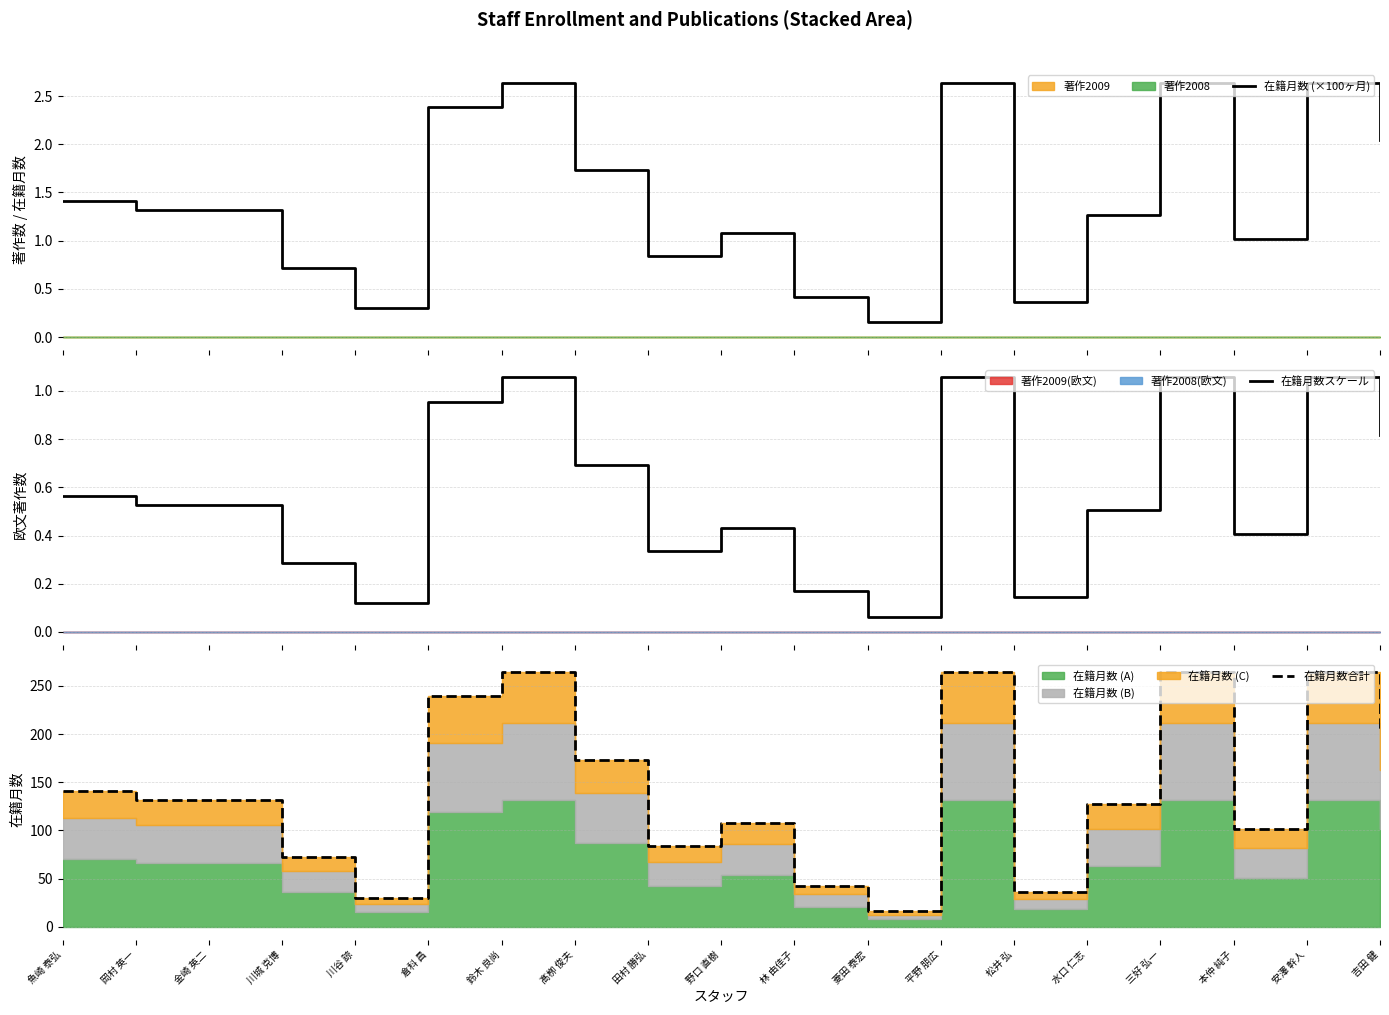

How many series are shown in this chart?

3